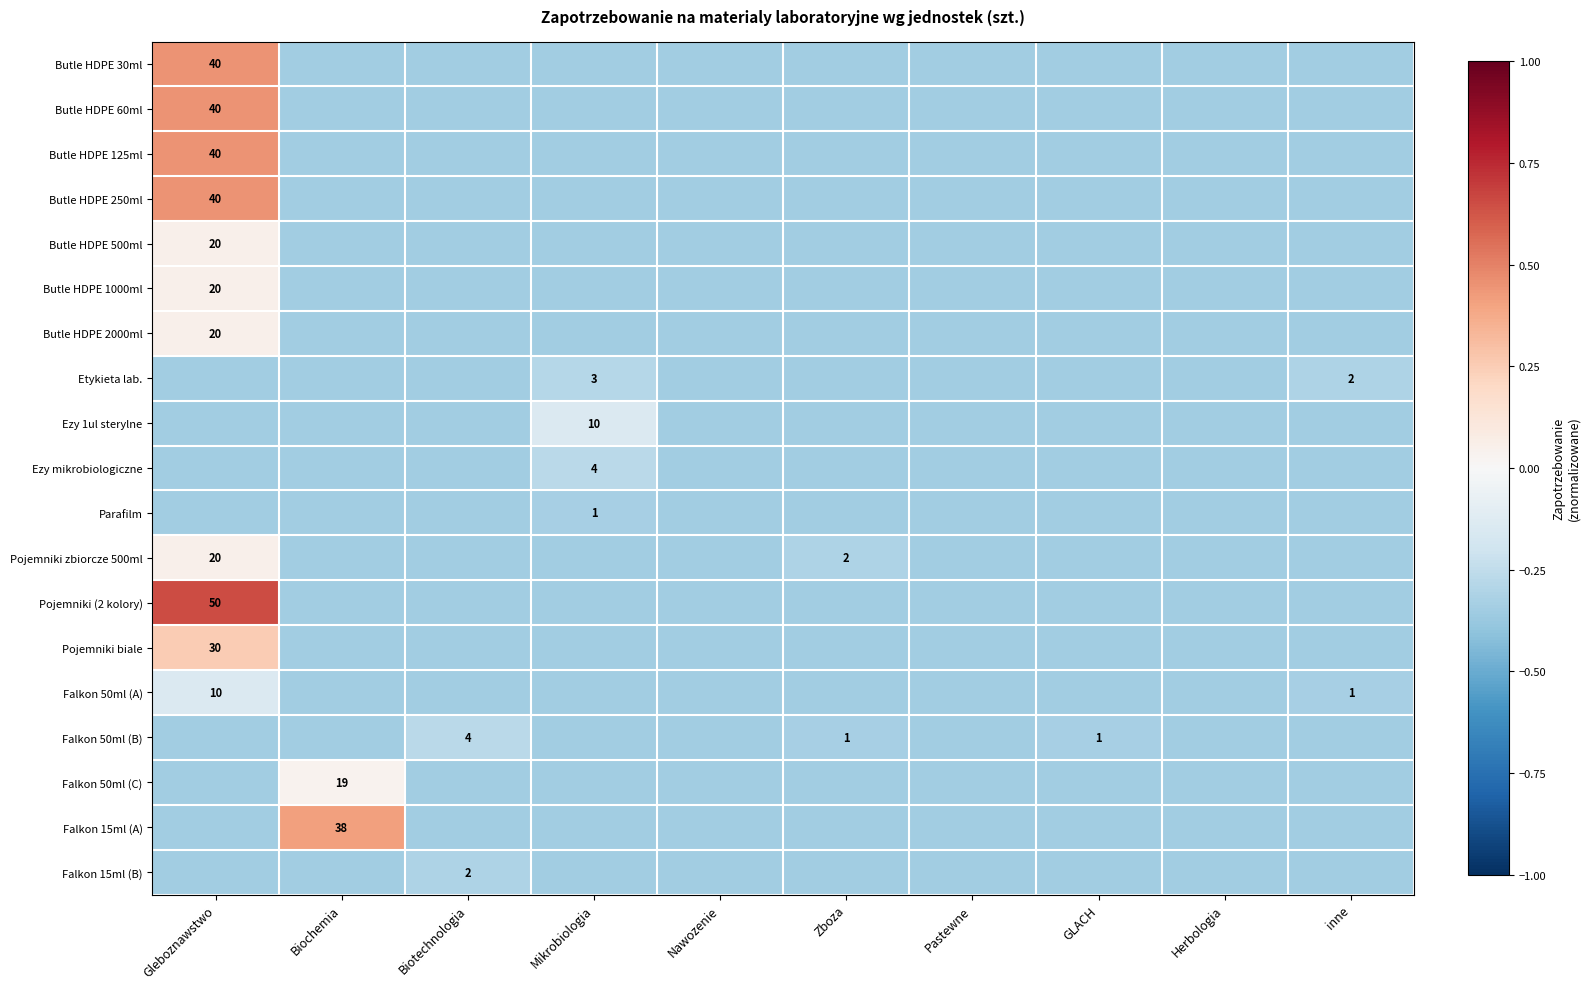

At how many categories does at least one series exceed 0?

2